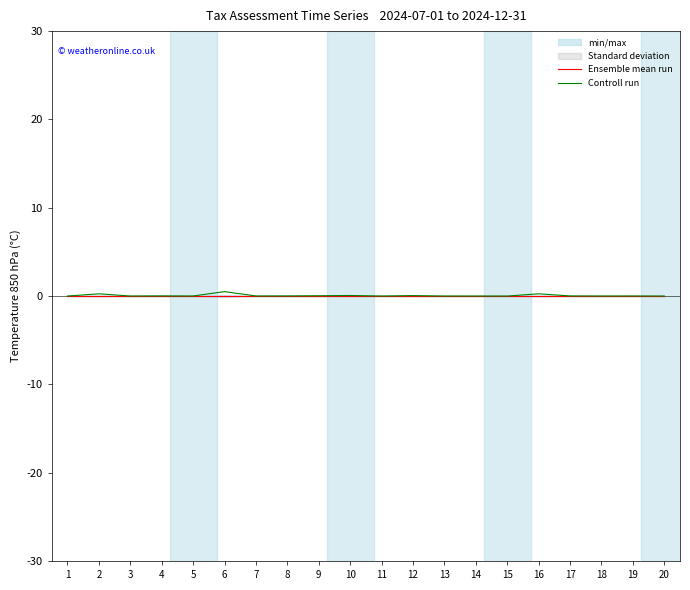

Reading left to right, list all the values displayed in this chart.

Ensemble mean run: 0.0	0.0	0.0	0.0	0.0	0.0	0.0	0.0	0.0	0.0	0.0	0.0	0.0	0.0	0.0	0.0	0.0	0.0	0.0	0.0
Controll run: 0.0	0.3	0.0	0.0	0.0	0.5	0.0	0.0	0.0	0.1	0.0	0.1	0.0	0.0	0.0	0.3	0.0	0.0	0.0	0.0